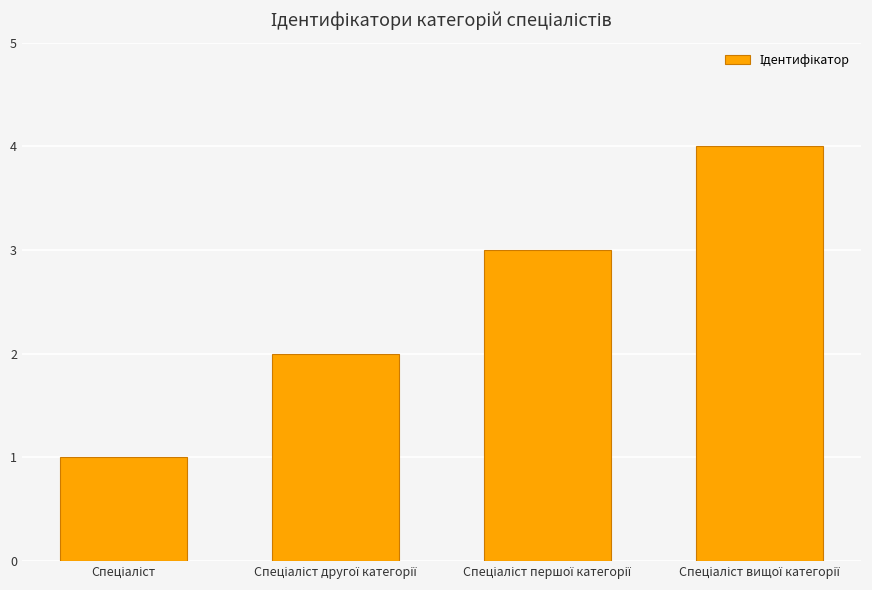

What is the maximum value shown in the chart?

4